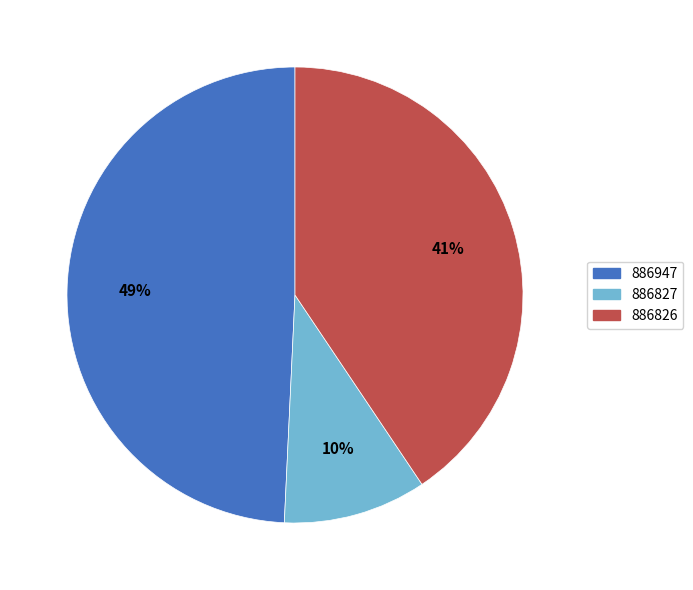

Is it true that 886826 is 41% of the pie?

True